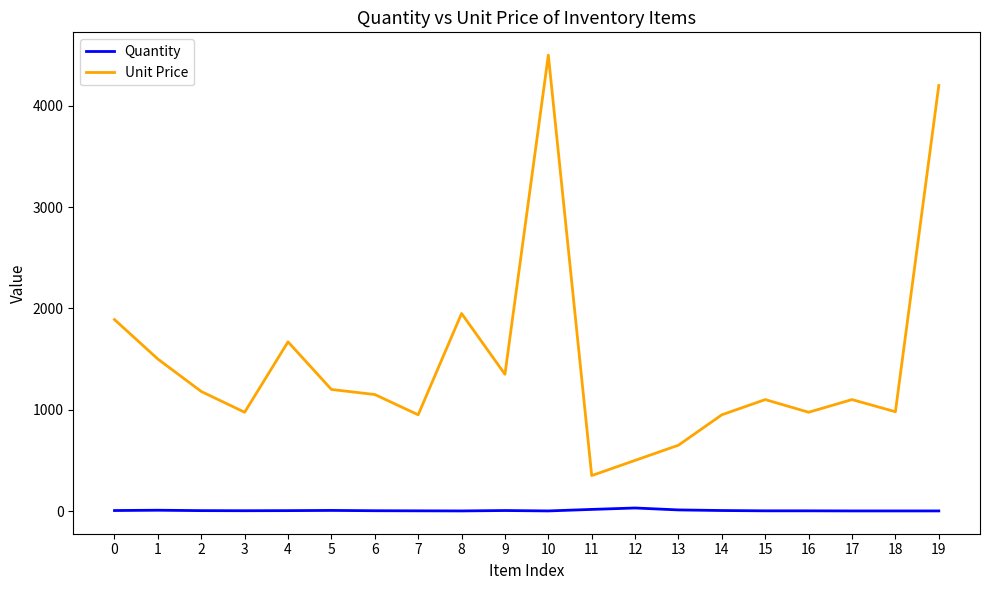

At which category is the sum across all series the highest?

10